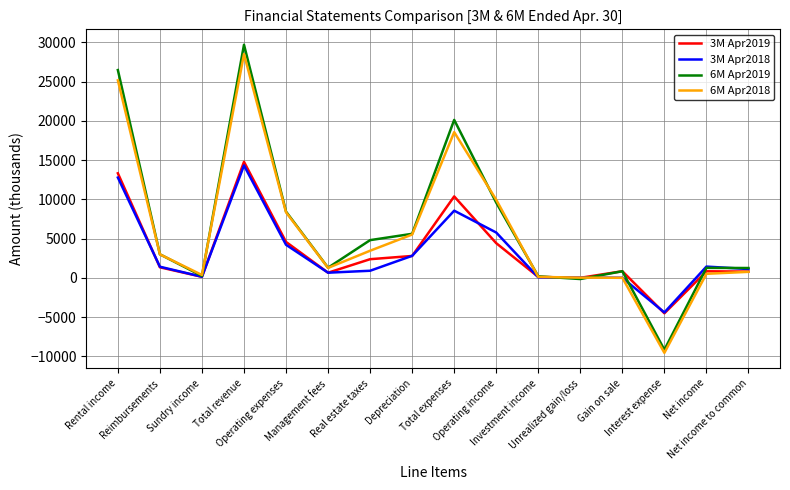

What is the maximum value shown in the chart?

29714